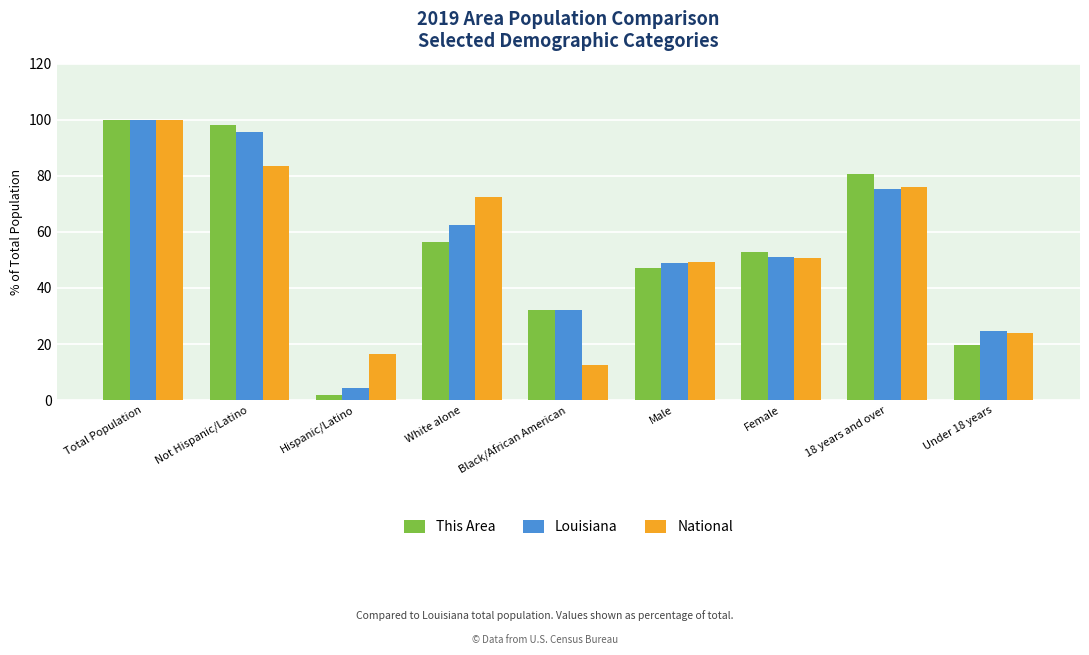

Where does the Louisiana series first go above 51?

Total Population